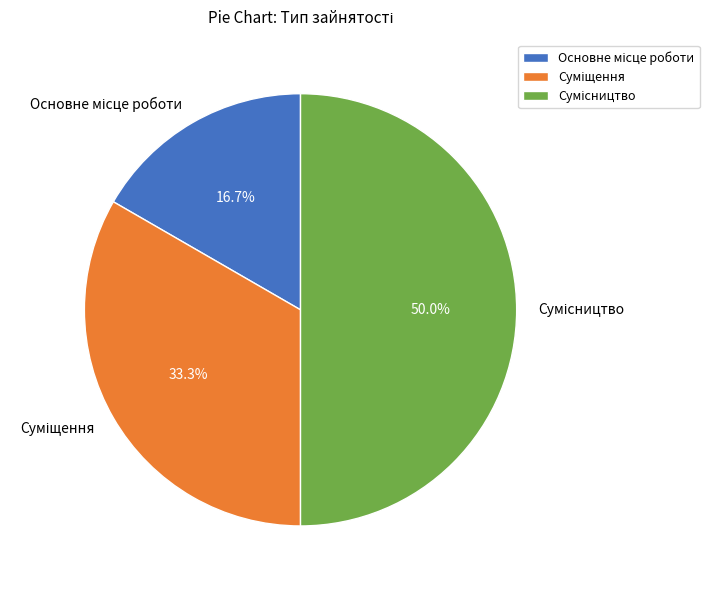

Which category has the biggest portion of the pie?

Сумісництво